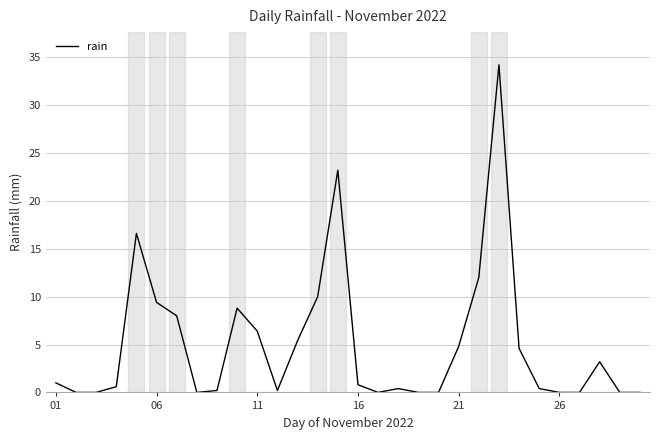

How many lines are shown in the chart?

1